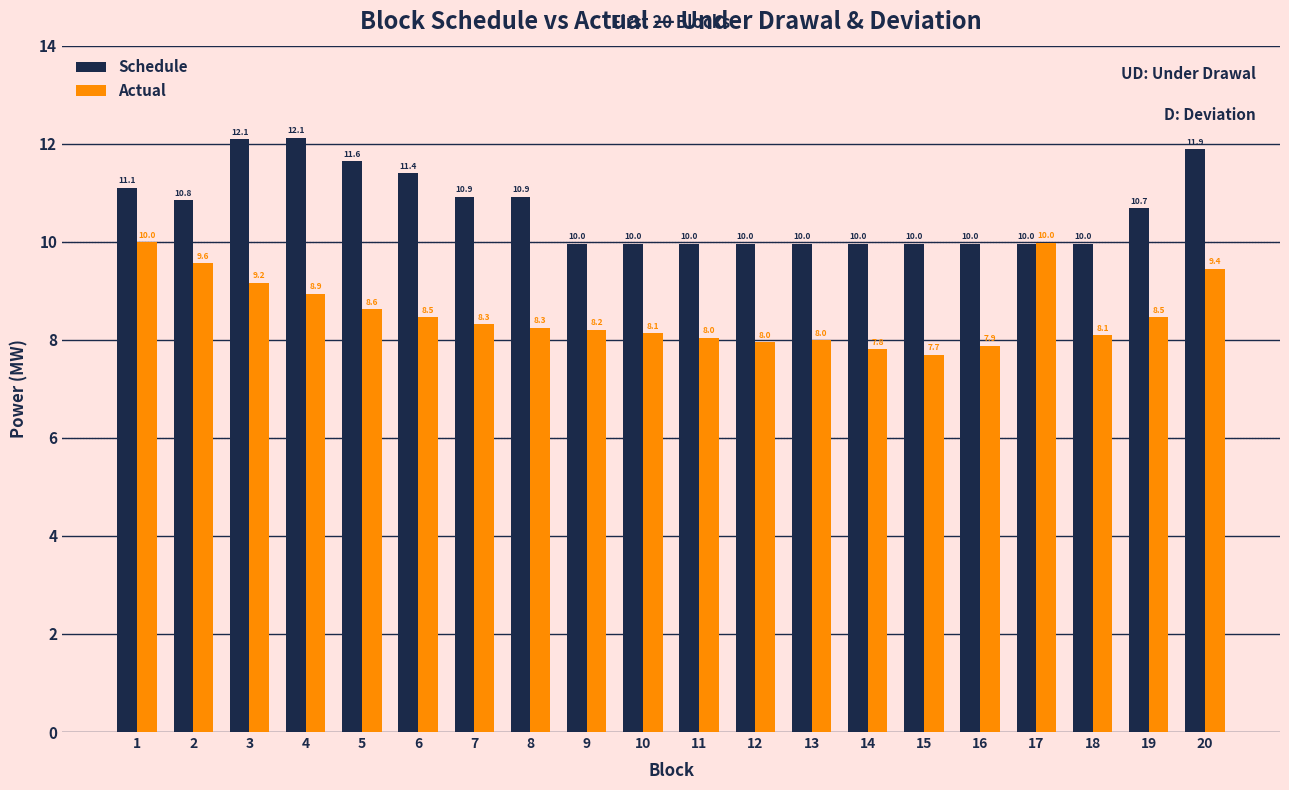

Which series changed the most between 8 and 14?

Schedule